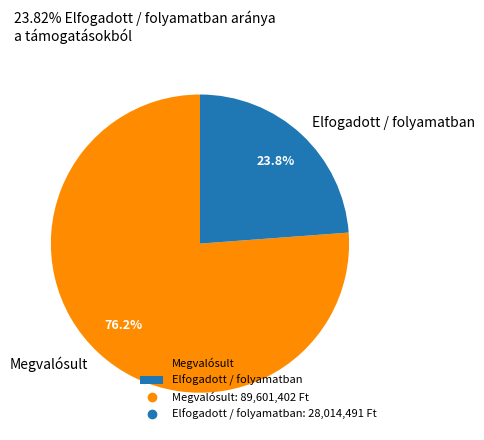

What is the ratio of the value at Elfogadott / folyamatban to the value at Megvalósult?

0.3